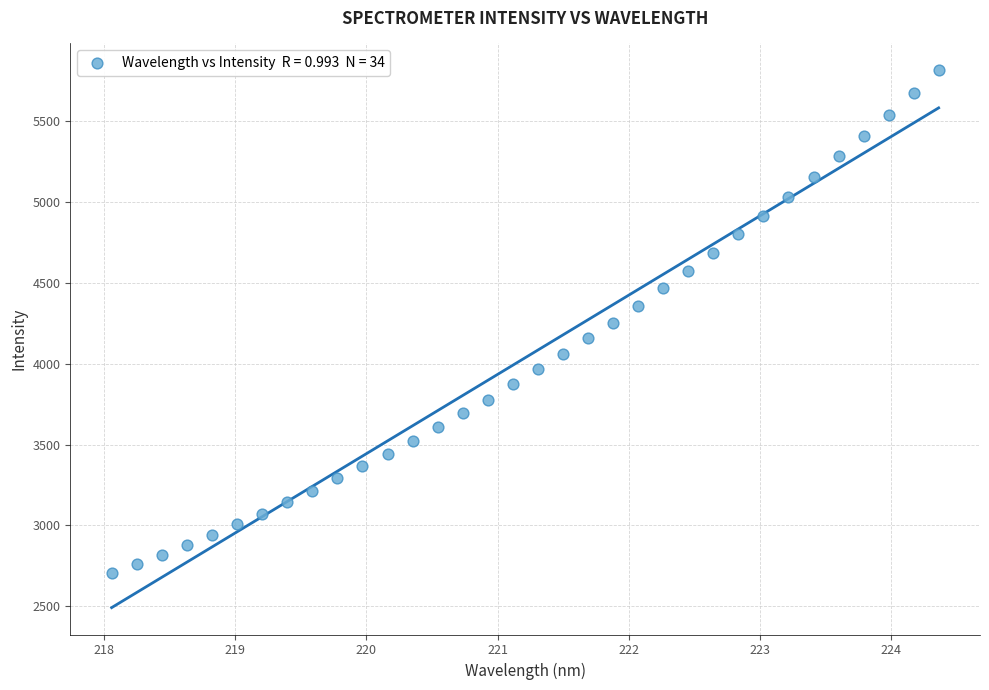

What is the range of X values (max minus min)?

6.3